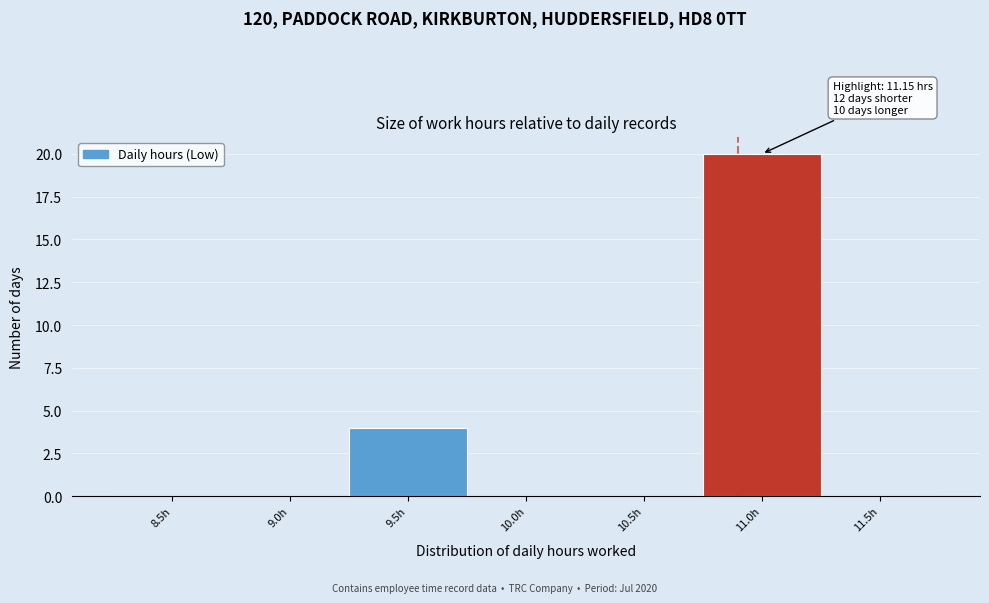

Reading left to right, list all the values displayed in this chart.

8.5h=0	9.0h=0	9.5h=4	10.0h=0	10.5h=0	11.0h=20	11.5h=0